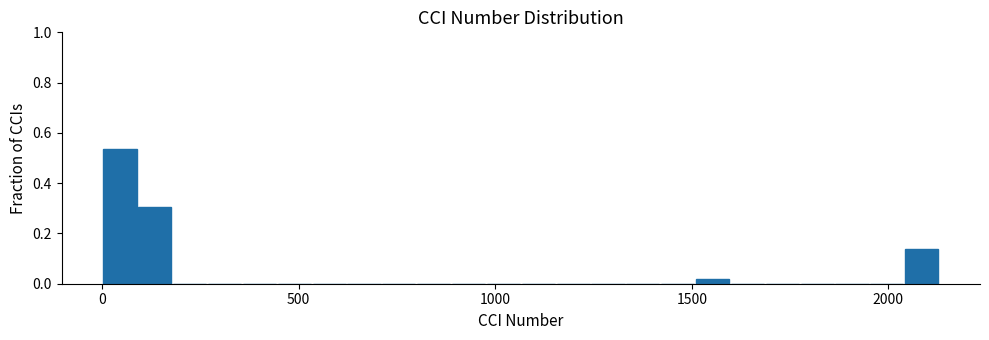

Read against the x-axis, roughly where is the centre of the tallest bar?

50